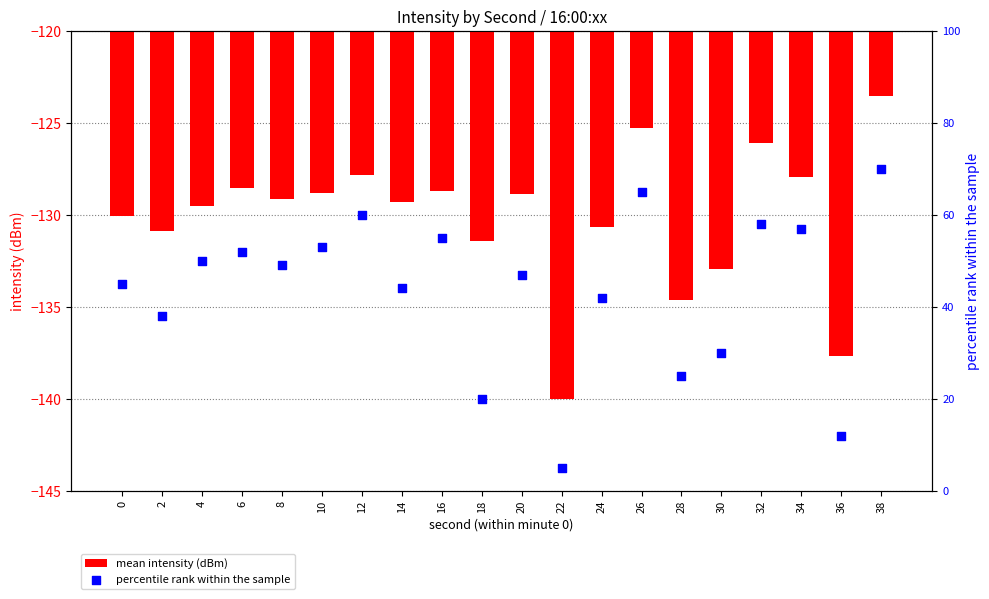

What is the total value across all series at 30?

-102.9